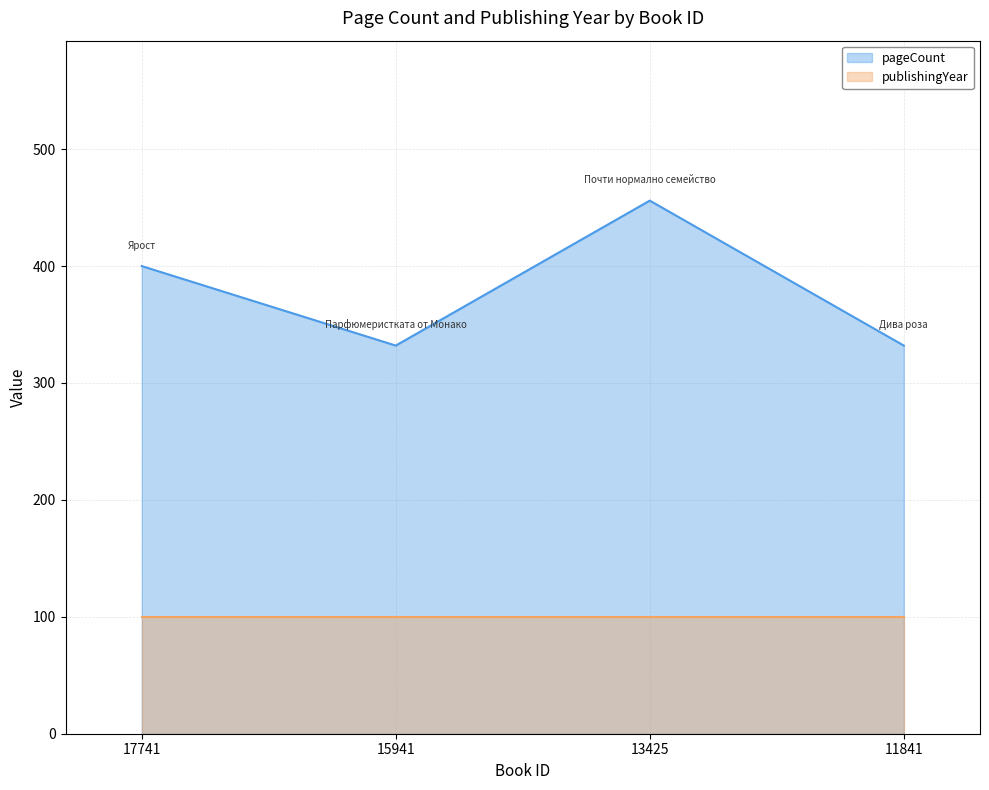

What is the difference between the values at 15941 and 13425?

124